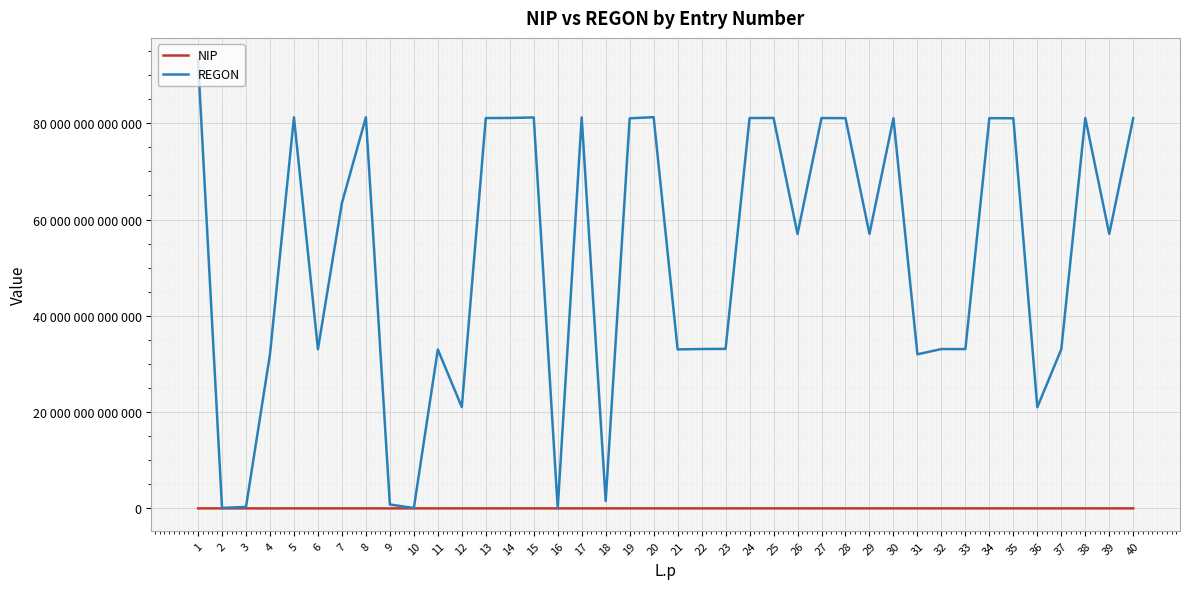

Does the chart have visible grid lines?

Yes